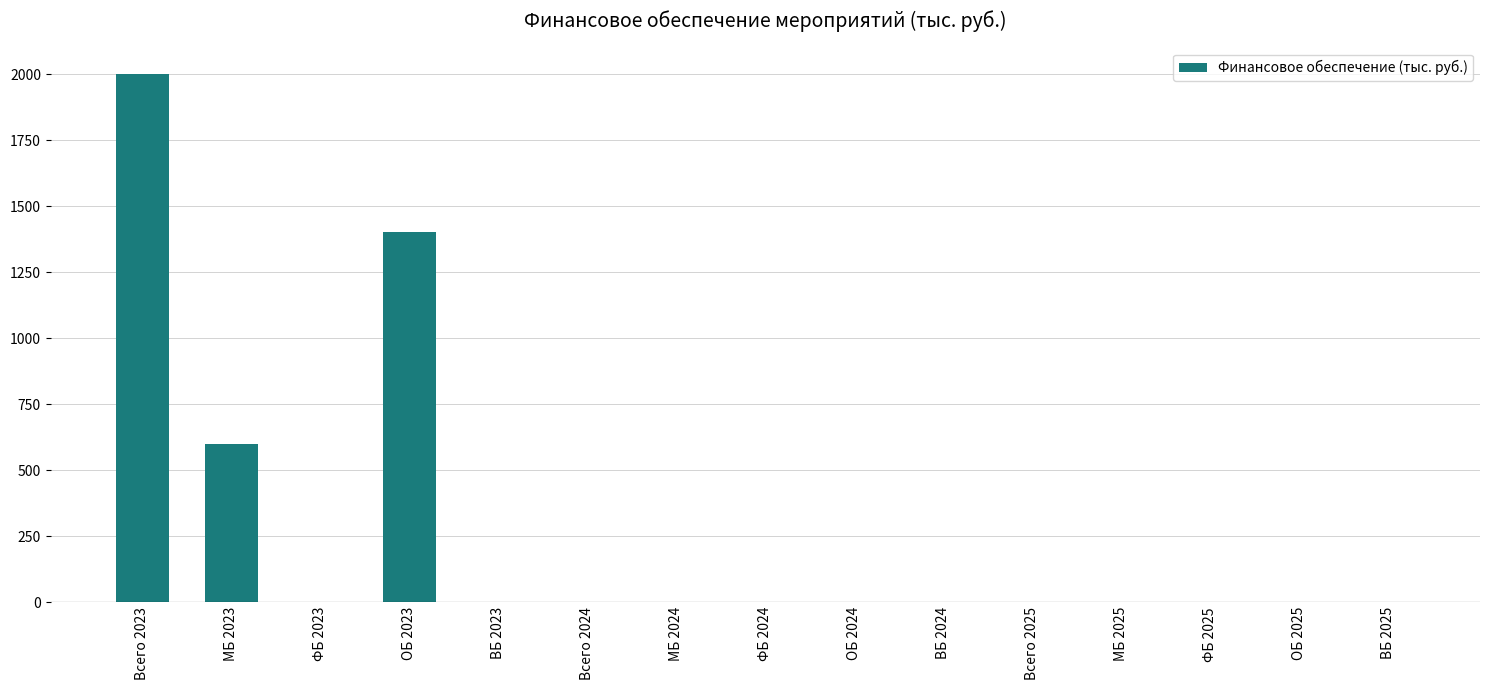

Which has a higher value, ОБ 2025 or ОБ 2023?

ОБ 2023